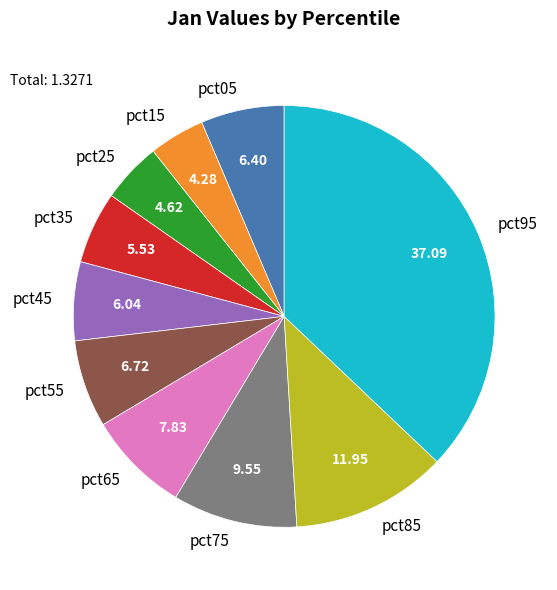

Does pct85 represent more than half of the total?

No